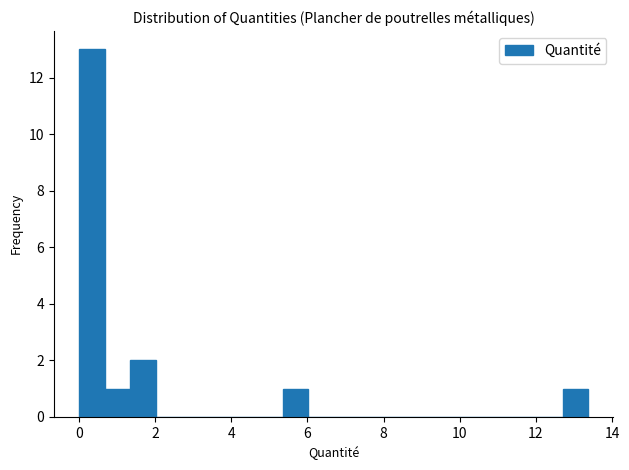

Around what value on the x-axis is the tallest bar? Give the approximate position of its centre, as read against the axis.

0.4